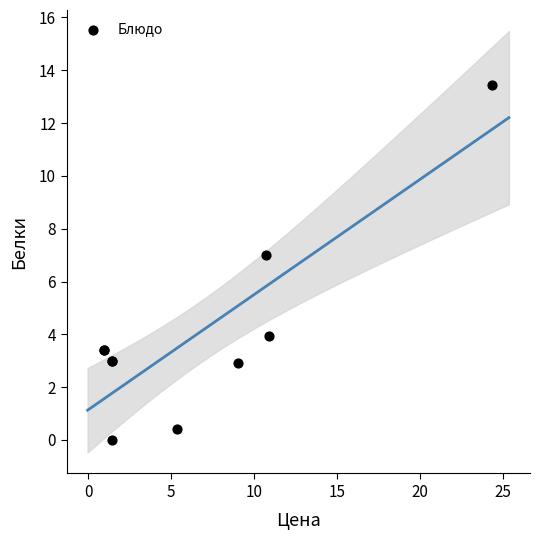

What Y value in the scatter plot is closest to 6?

7.0